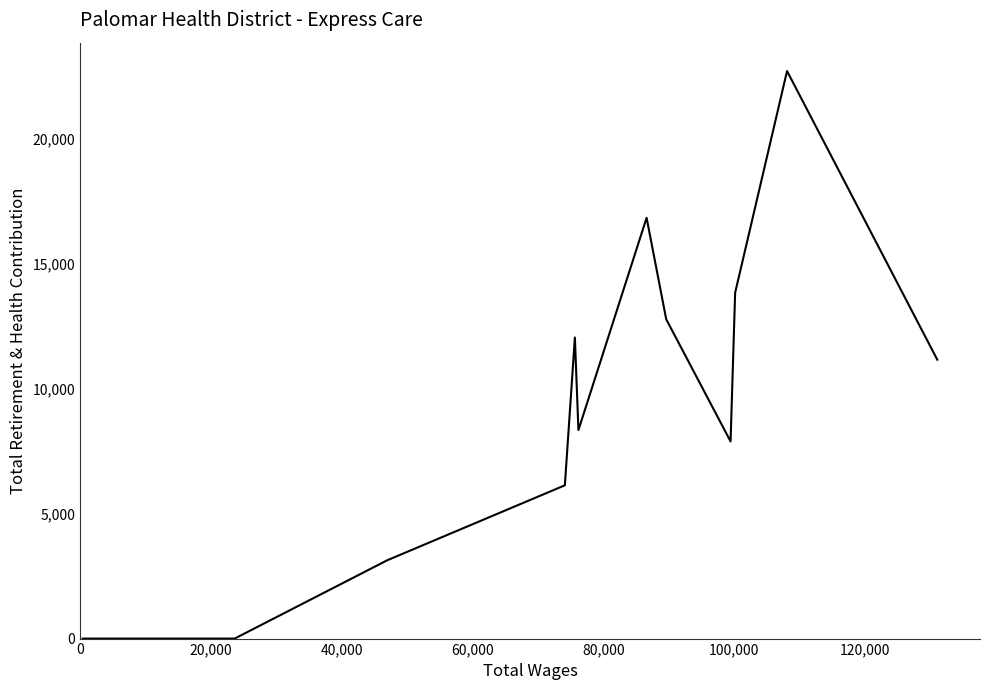

What is the maximum value shown in the chart?

22728